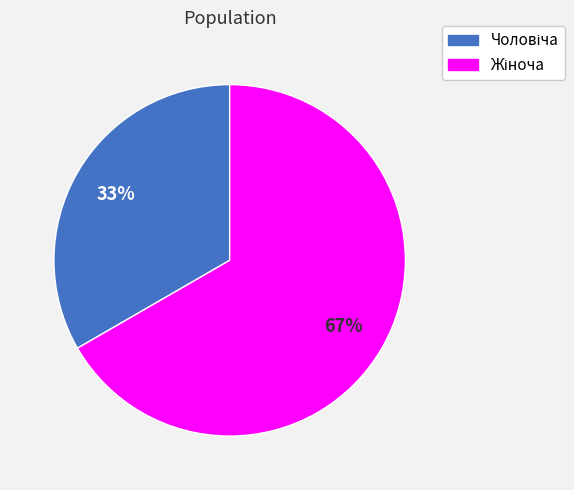

Does any single category account for the majority?

Yes